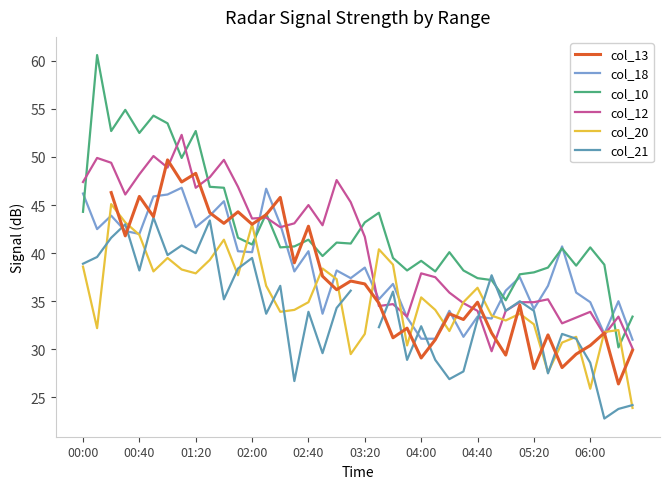

At 23, list the series in order from largest to smallest.

col_10, col_12, col_18, col_13, col_20, col_21